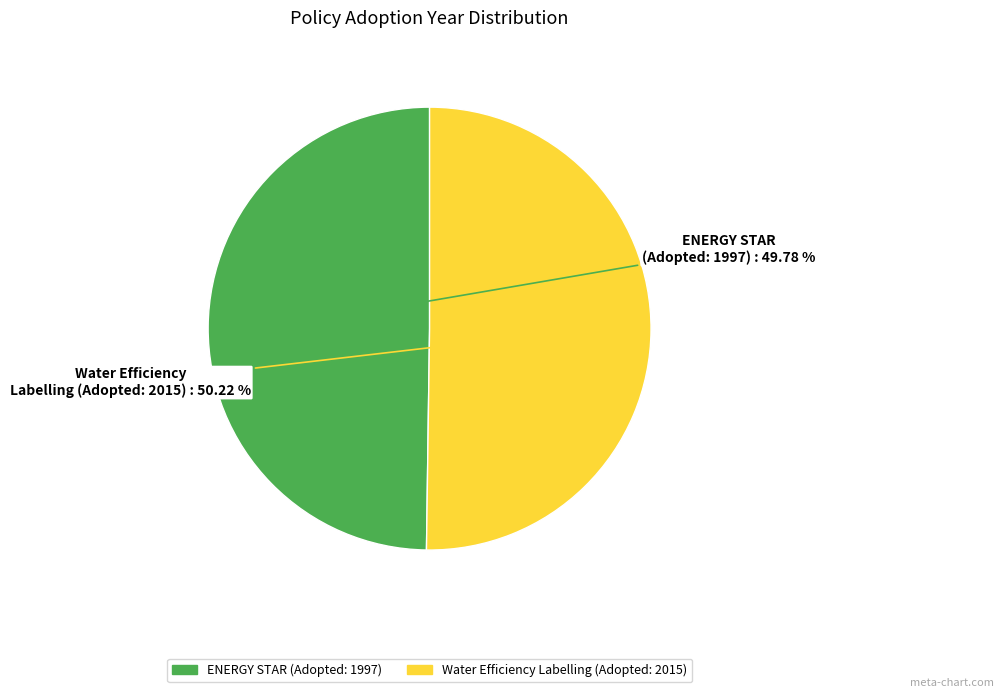

How many segments does this pie chart have?

2